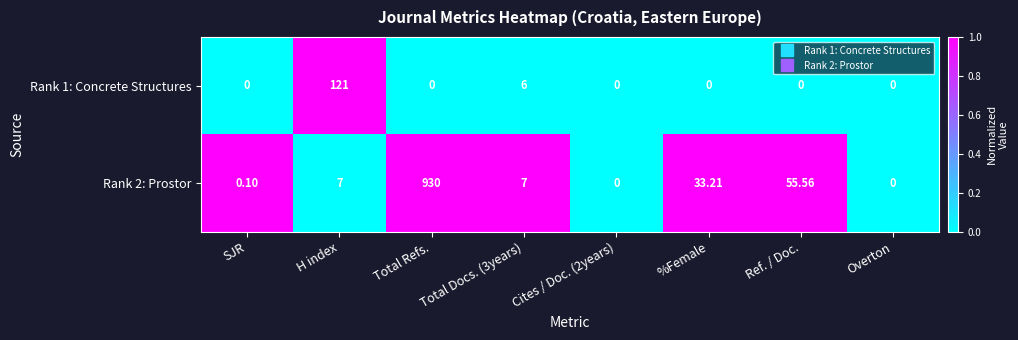

Where is Rank 2: Prostor nearest to the value 465?

Ref. / Doc.